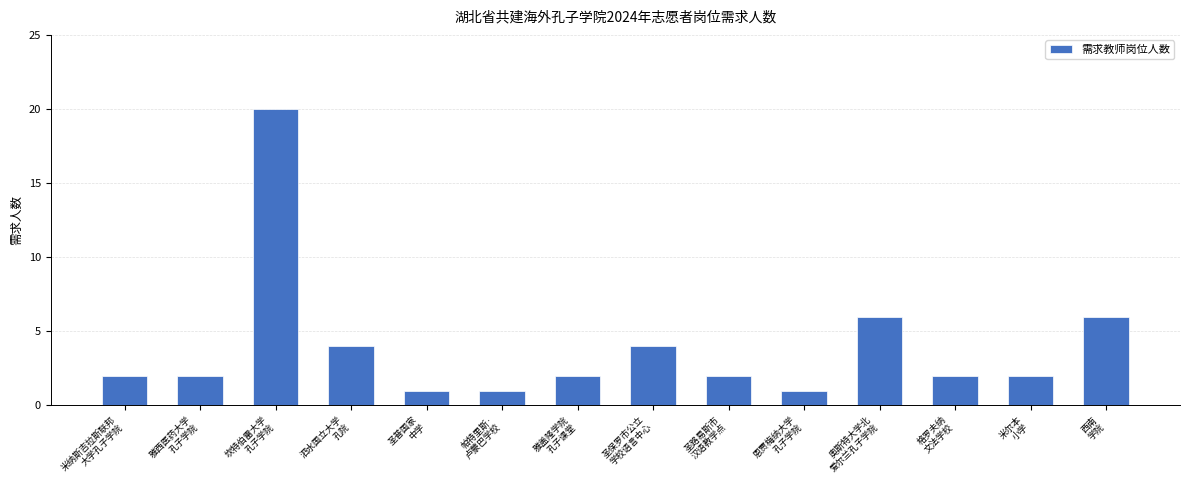

What is the greatest value displayed?

20